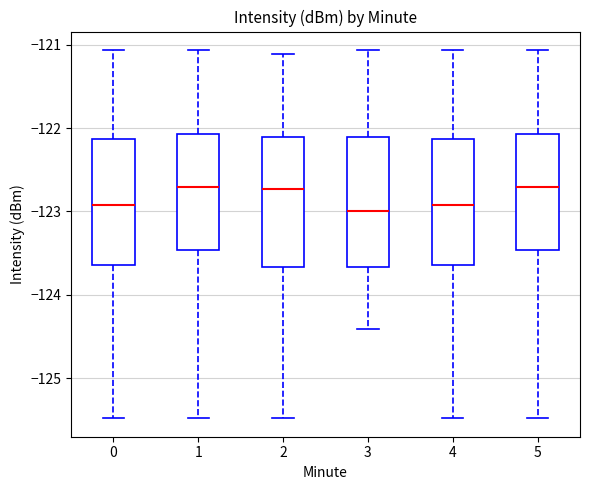

Where does the median line of the box at x = 4 sit on the y-axis? The values are not printed on the chart, so give them approximately, as read against the axis.

-122.9